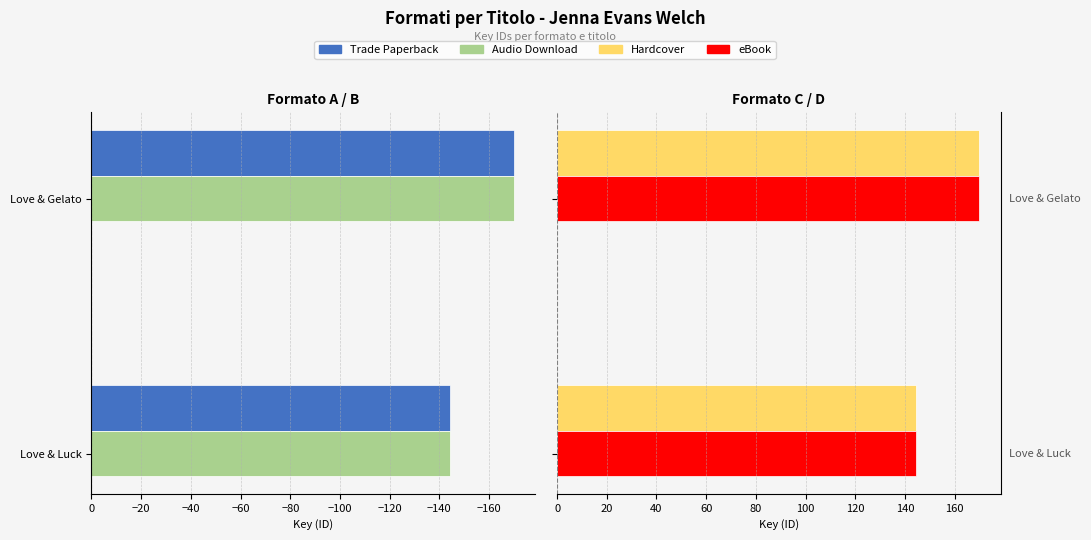

What is the sum of the eBook values at Love & Luck and Love & Gelato?

314.4